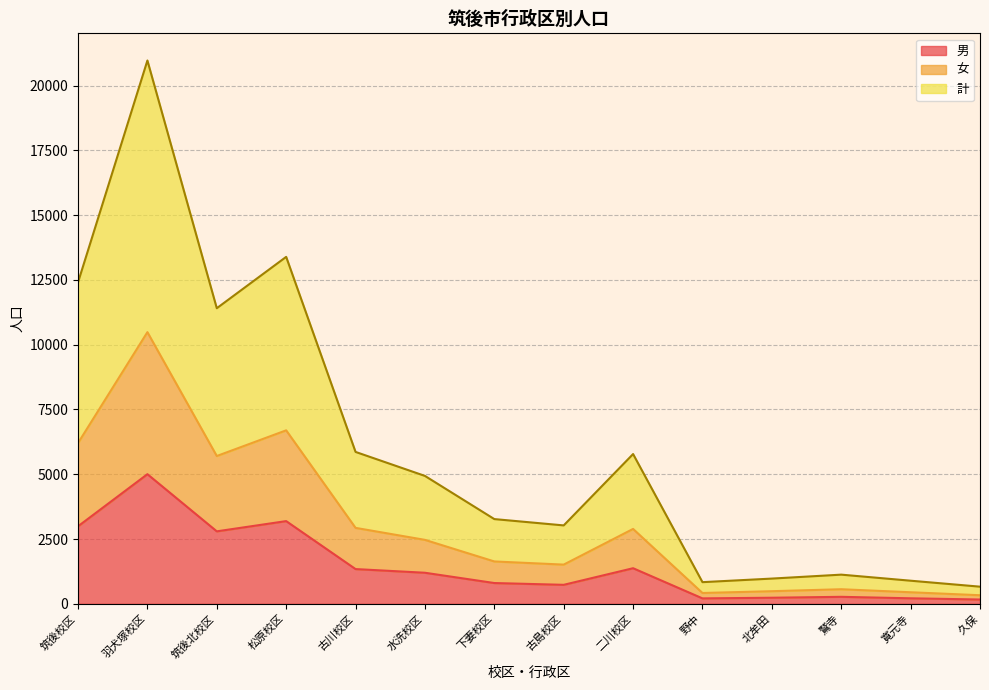

True or false: 男 has a value of 1374 at 二川校区.

True